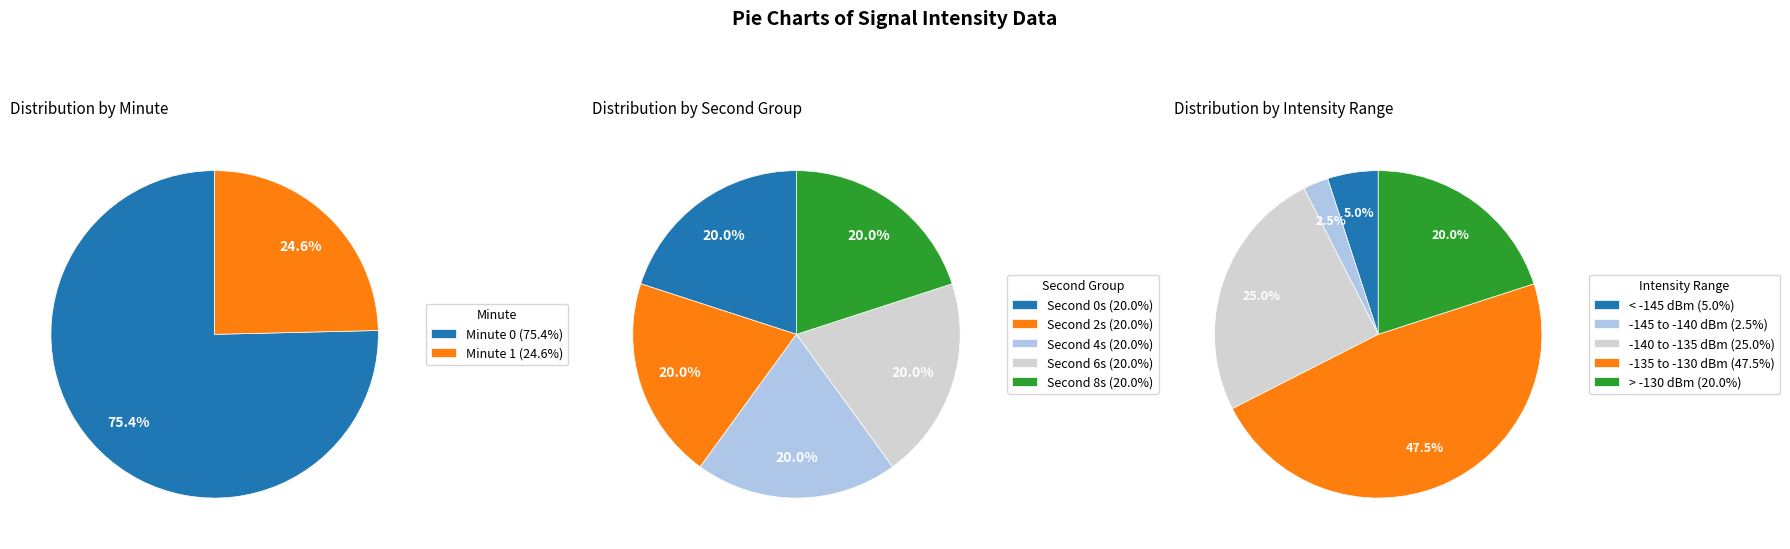

True or false: 34 accounts for 1% of the total.

False